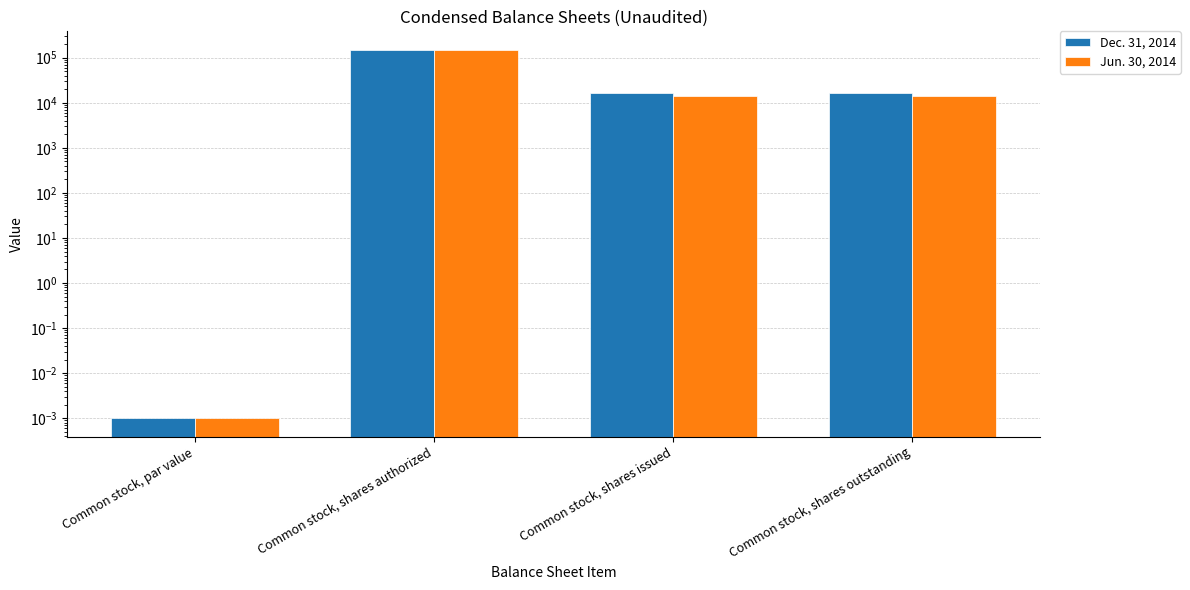

Which has a higher value, Common stock, shares authorized or Common stock, shares issued?

Common stock, shares authorized